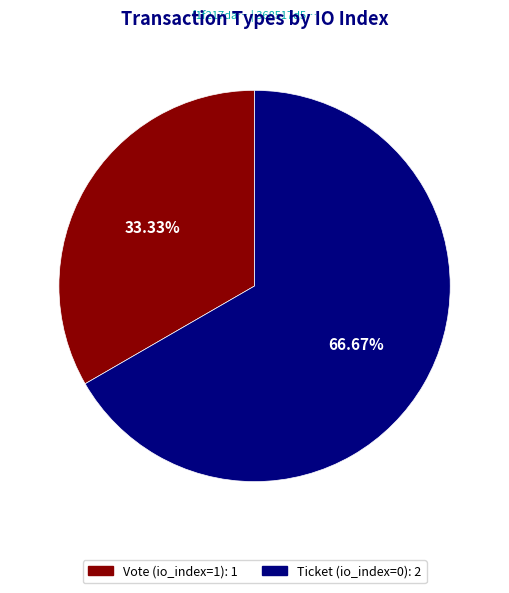

To the nearest percent, what percentage of the pie is Vote (io_index=1)?

33%